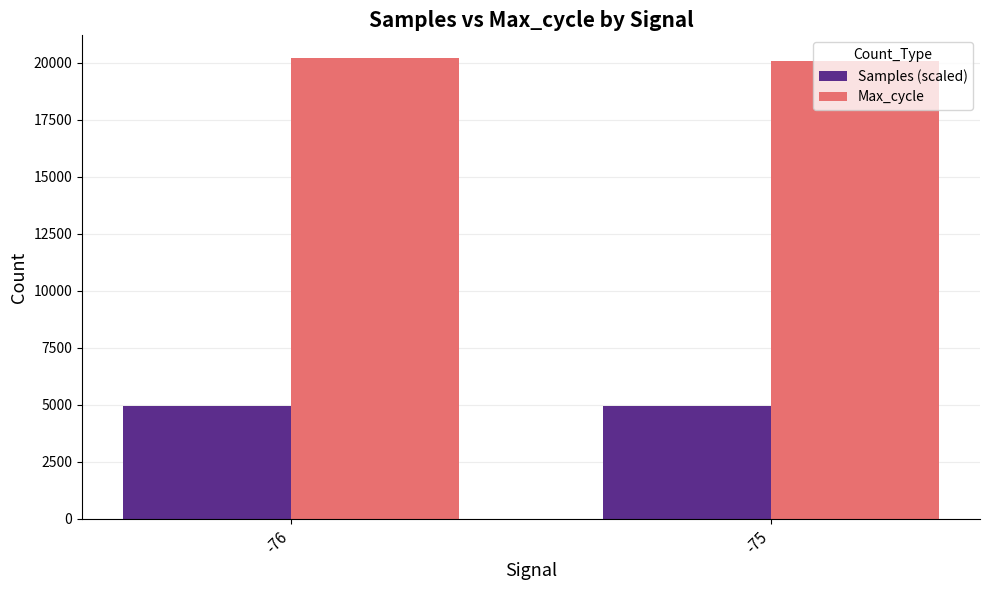

What is the minimum value for Samples (scaled)?

4950.0